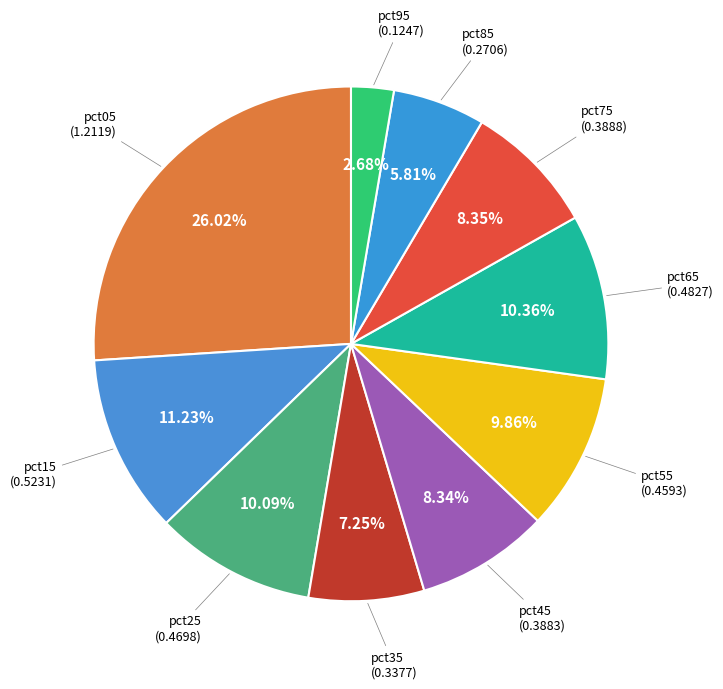

Which category has the biggest portion of the pie?

pct05